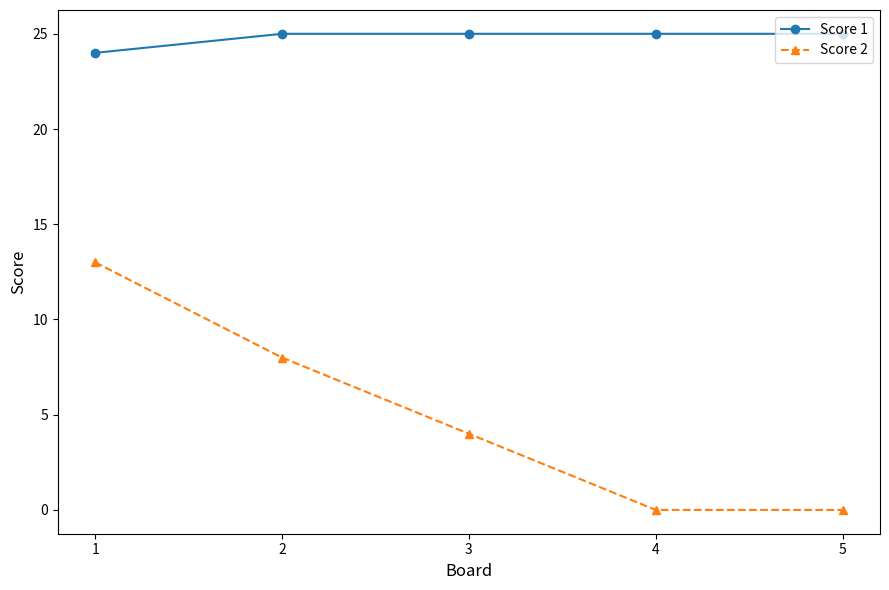

Is the value of Score 2 at 4 greater than the value of Score 1 at 5?

No